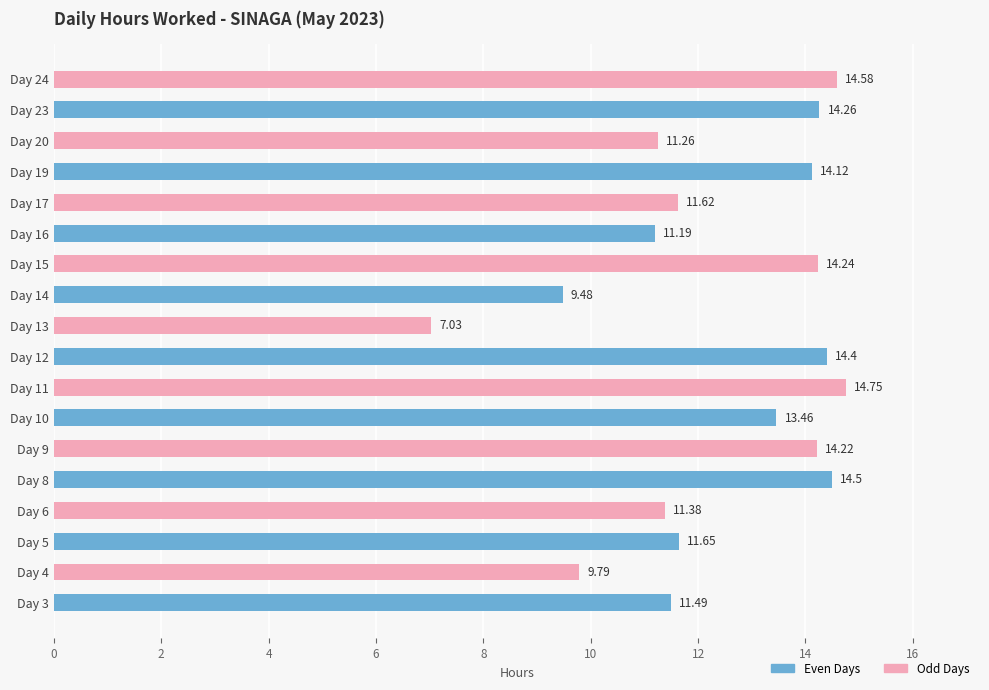

How many values are below 13?

9